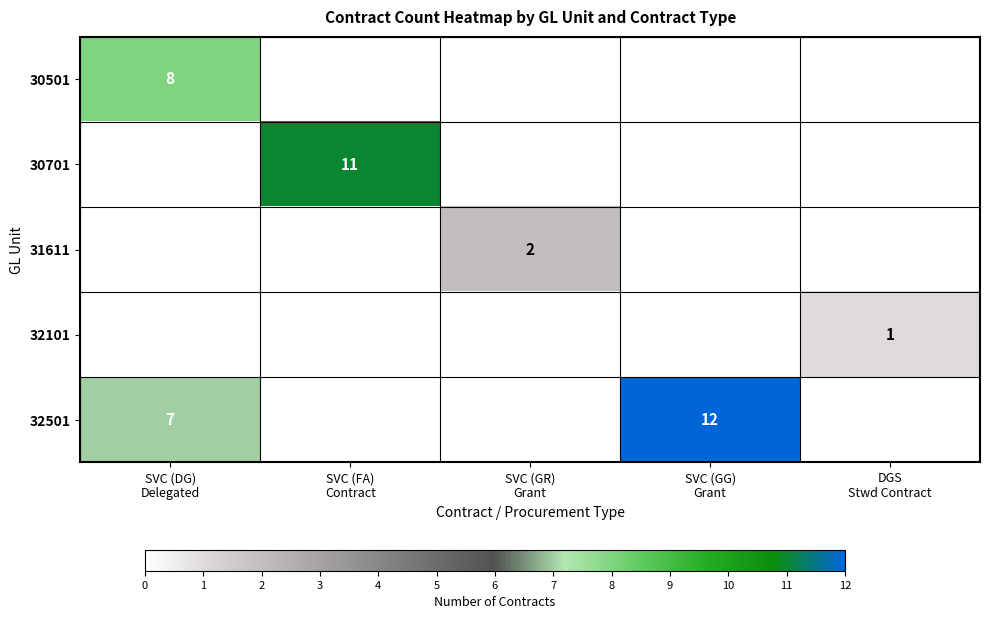

How many values in 30501 are above zero?

1